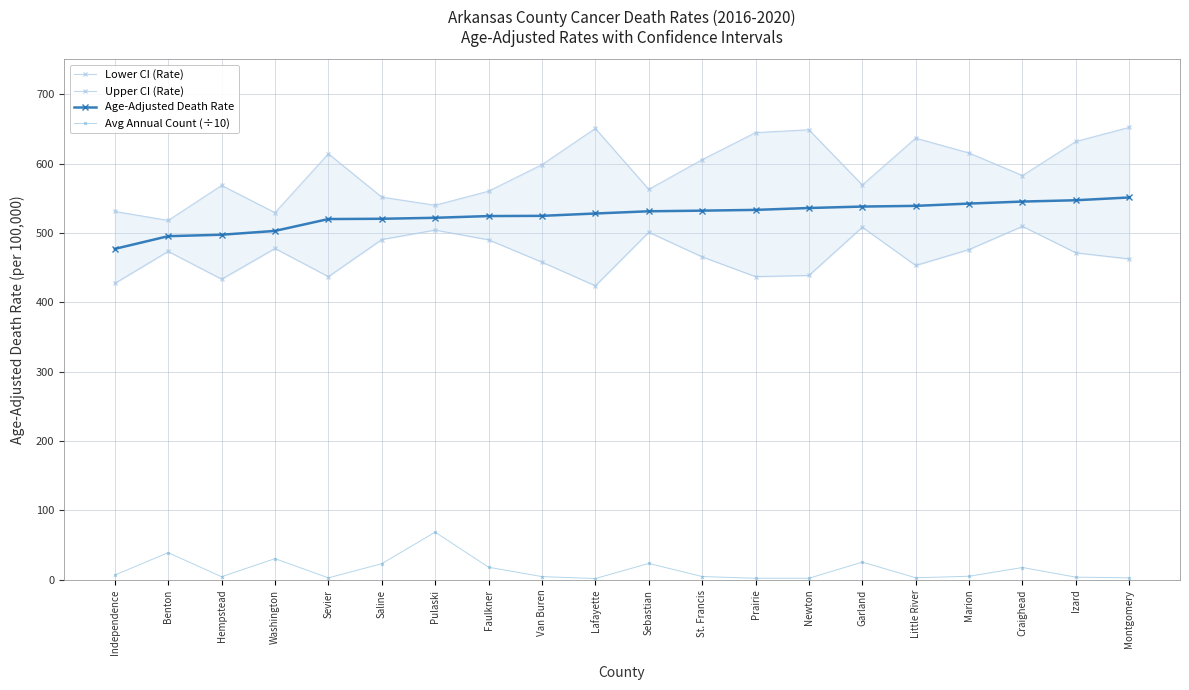

The Lower CI (Rate) series shows 471.3 at Izard. True or false?

True